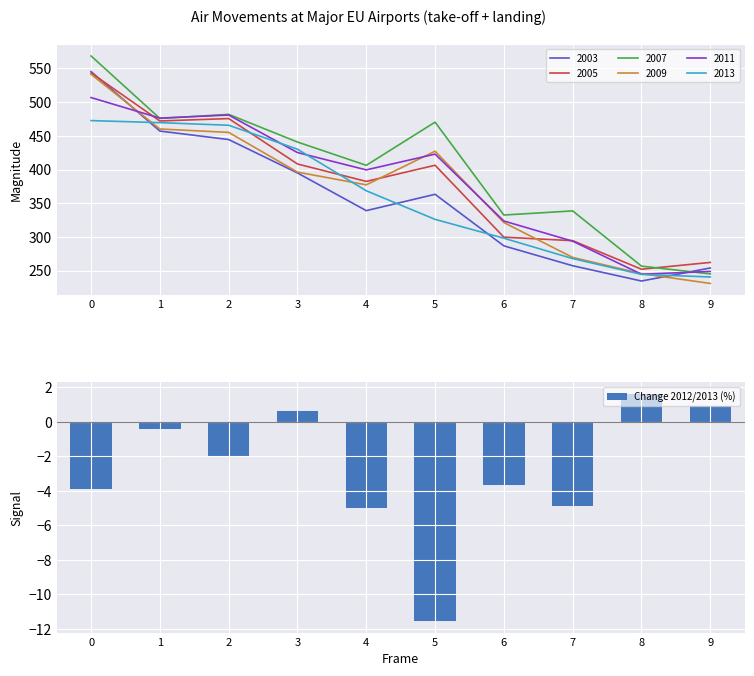

List the labels in order of value, smallest first.

5, 4, 7, 0, 6, 2, 1, 3, 9, 8